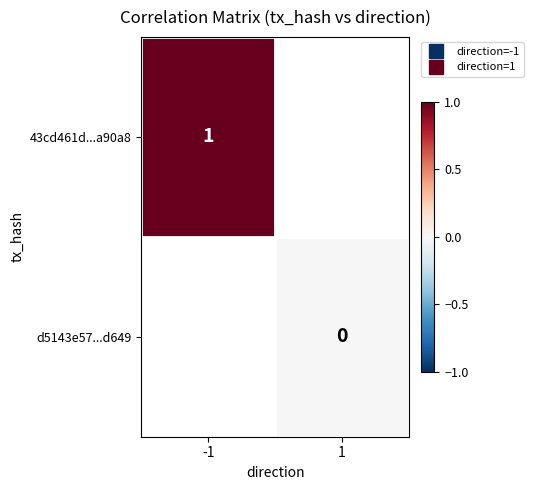

Which category has the highest value in the d5143e57...d649 series?

-1